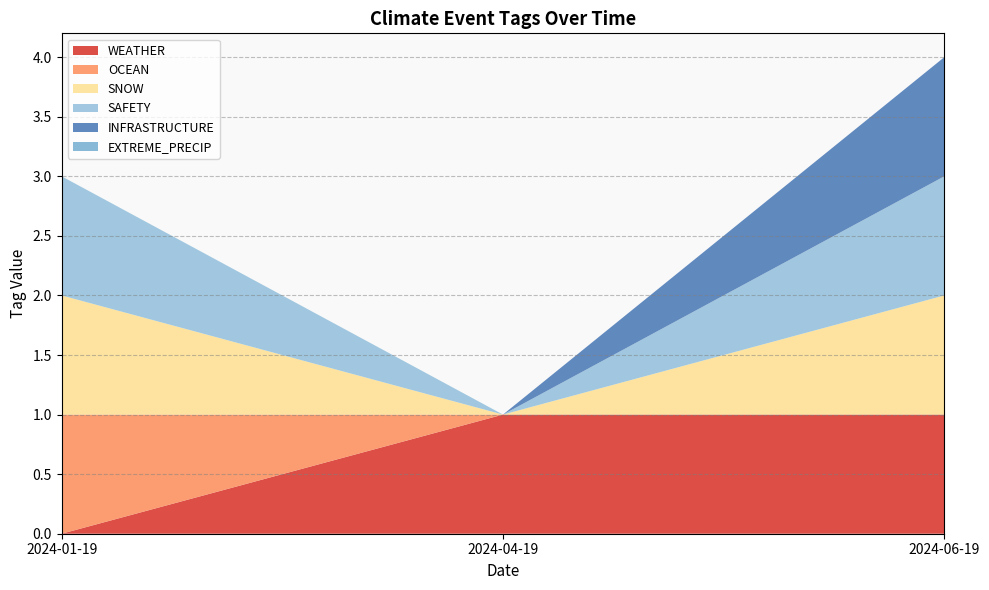

Which series has the largest total across all categories?

WEATHER